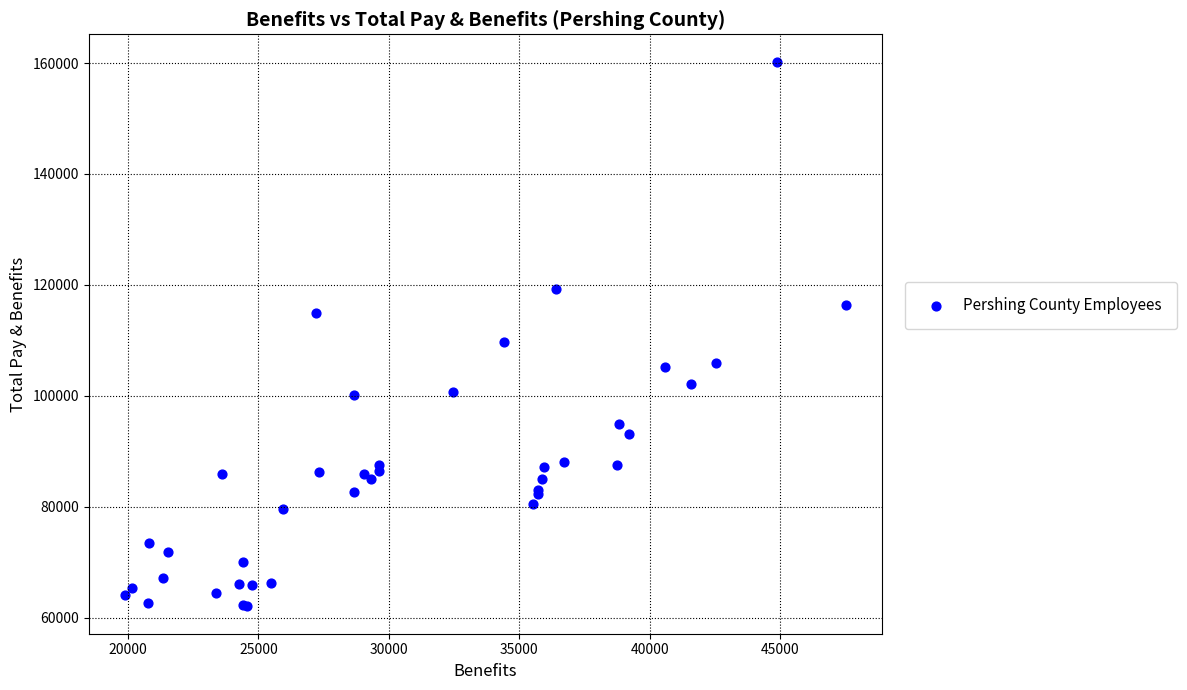

What Y value in the scatter plot is closest to 111131?

109662.1